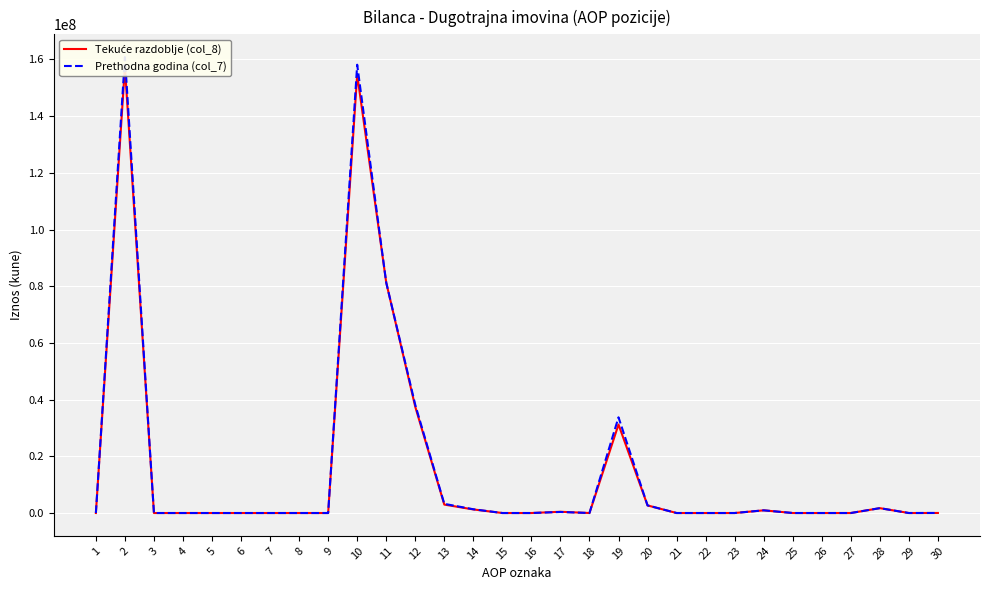

The value of Prethodna godina (col_7) at 12 is 21301728. True or false?

False